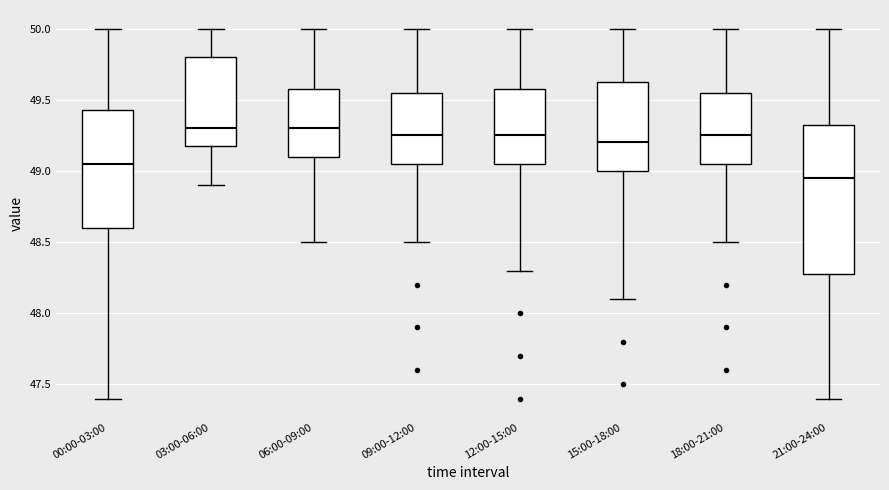

Where does the upper whisker of the box for 09:00-12:00 end on the y-axis? The values are not printed on the chart, so give them approximately, as read against the axis.

50.00